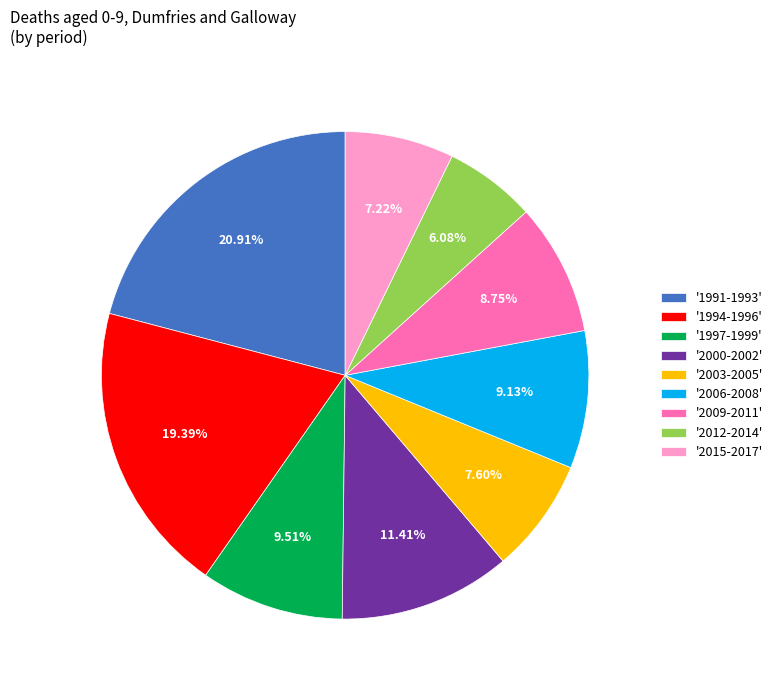

Between '2012-2014' and '2006-2008', which is larger?

'2006-2008'